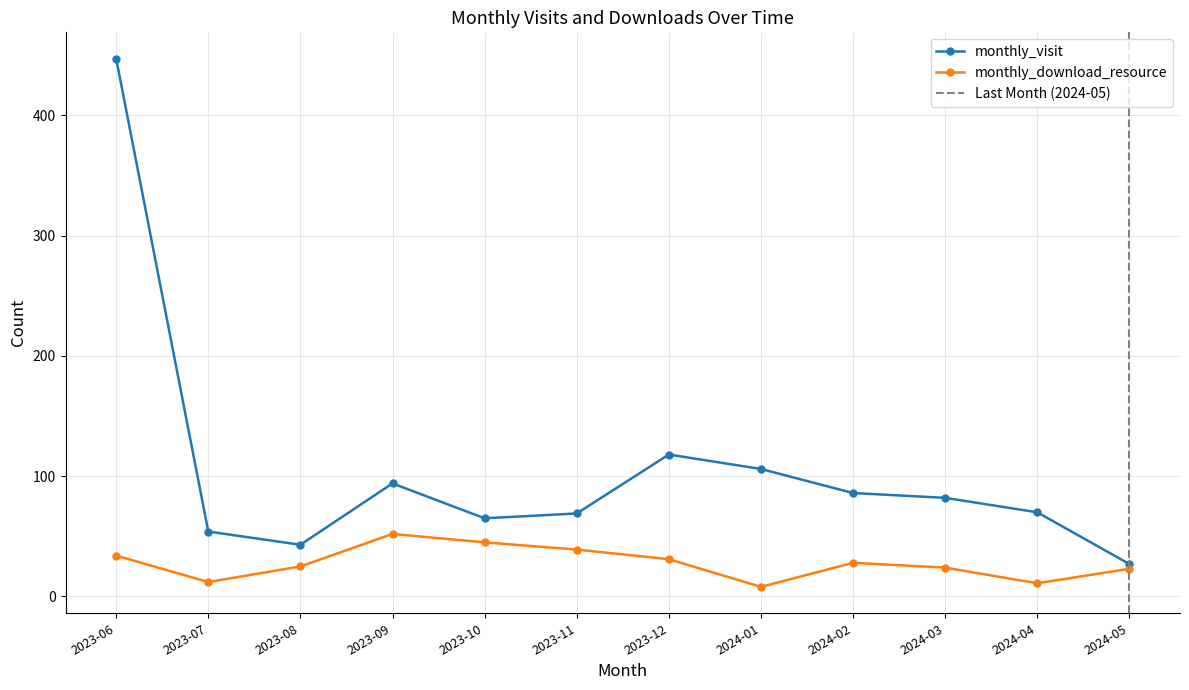

What are all the series names shown in the legend?

monthly_visit, monthly_download_resource